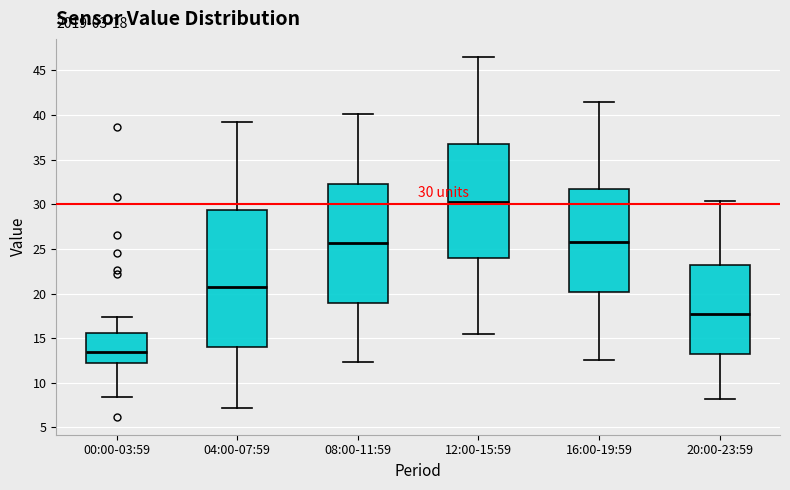

Comparing the boxes themselves (not the whiskers), which one is the tallest?

04:00-07:59